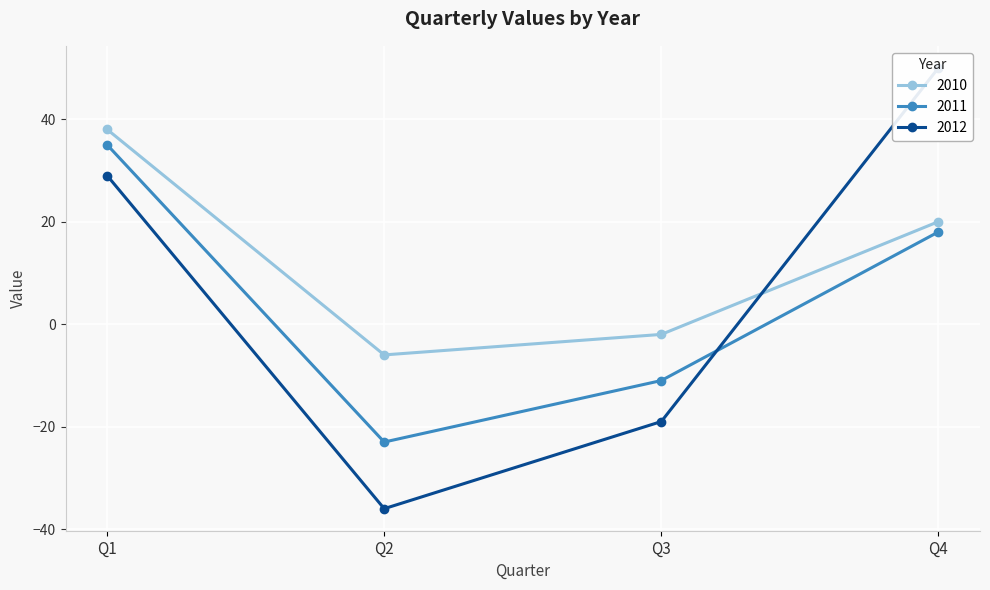

True or false: 2010 and 2011 cross at least once.

False